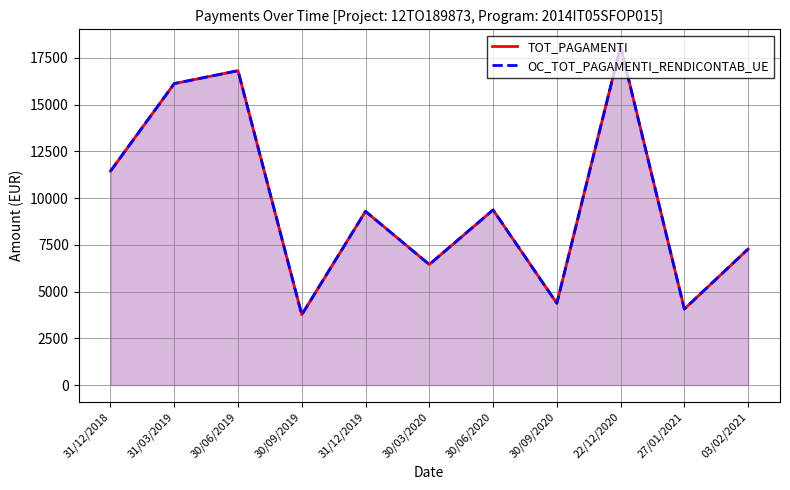

True or false: TOT_PAGAMENTI and OC_TOT_PAGAMENTI_RENDICONTAB_UE cross at least once.

False